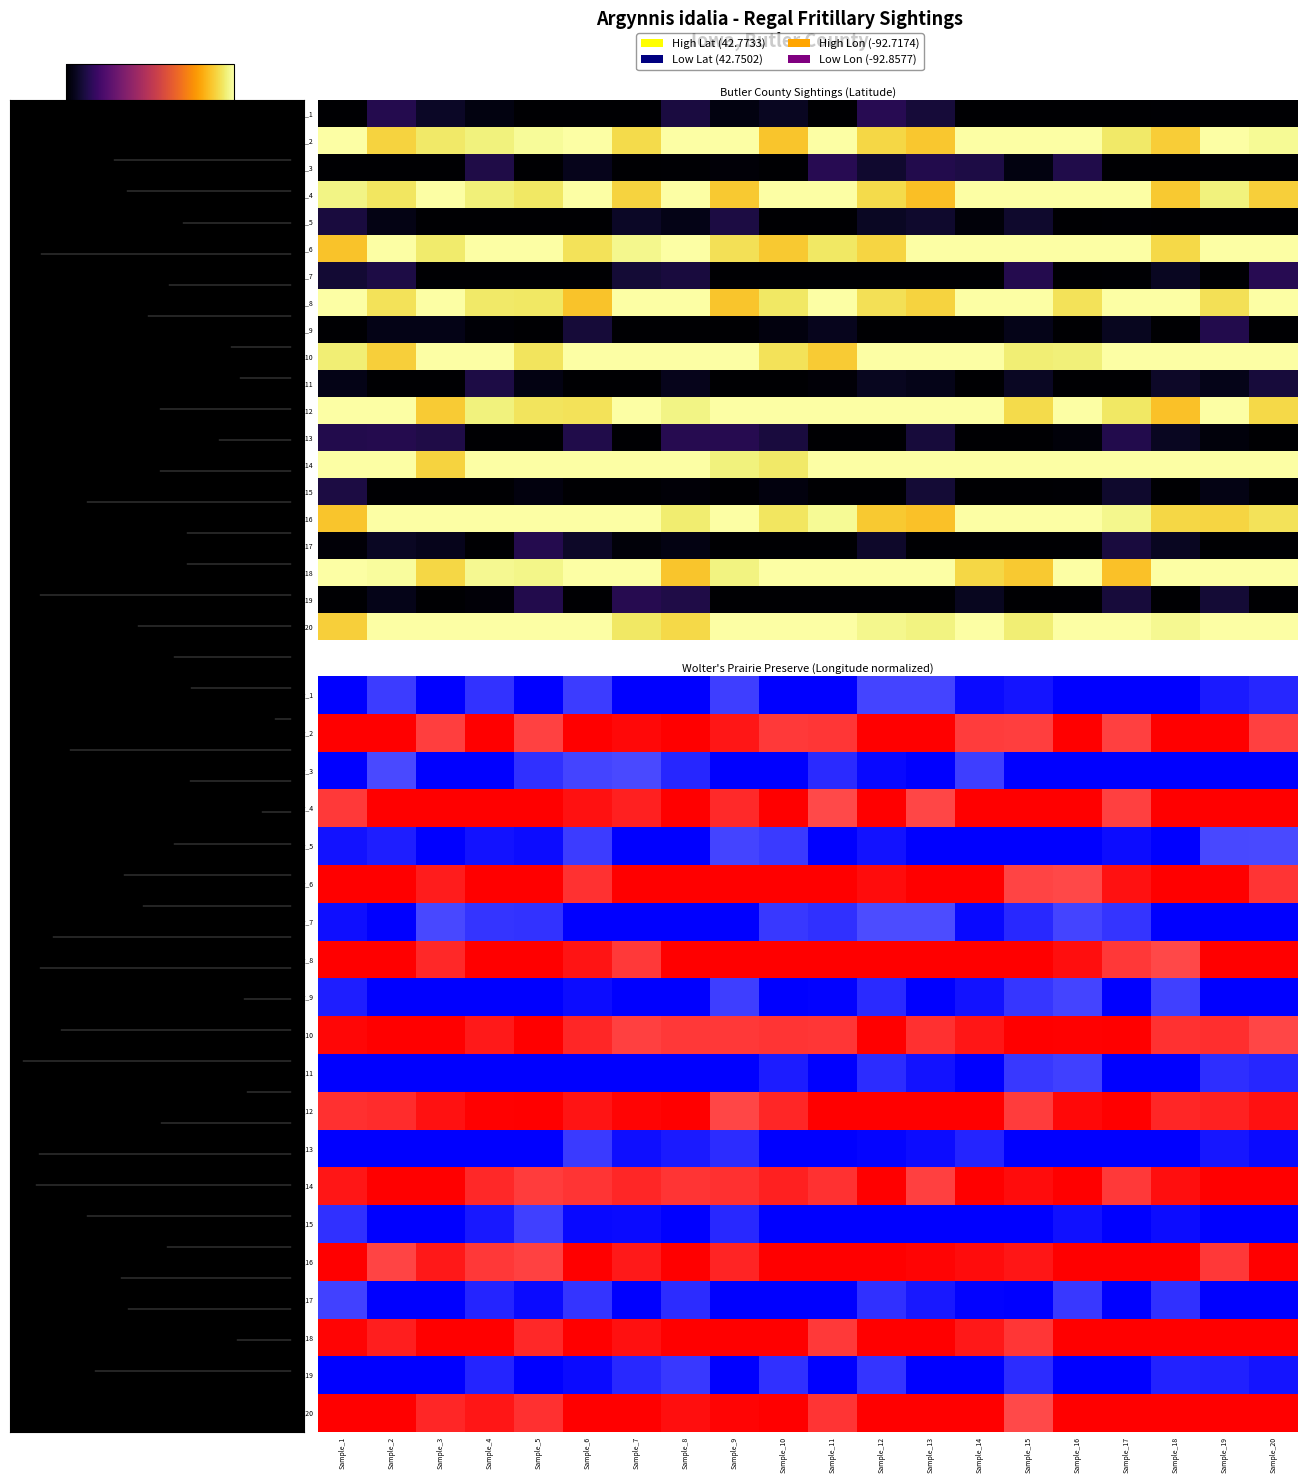

Is it true that Pathway_20 equals 0.4 at Sample_12?

False